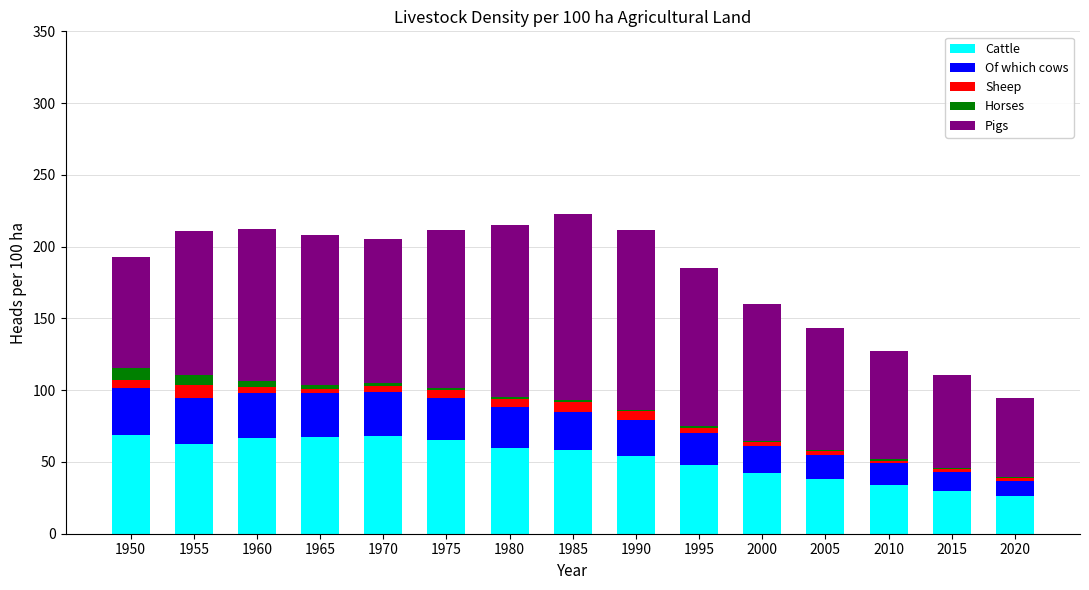

The Cattle series shows 48.0 at 1995. True or false?

True